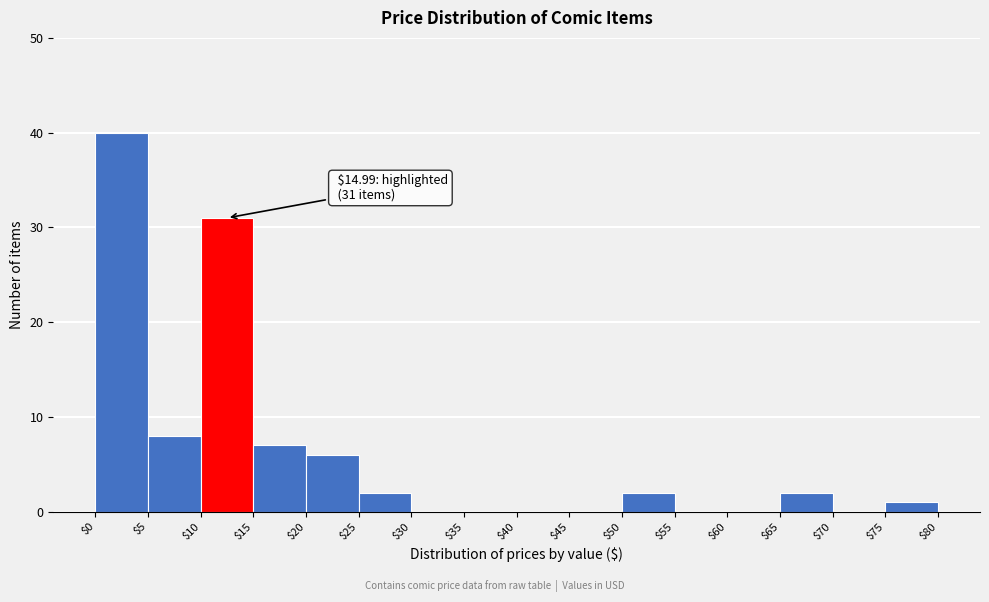

Which range on the x-axis has the tallest bar?

$0 to $5